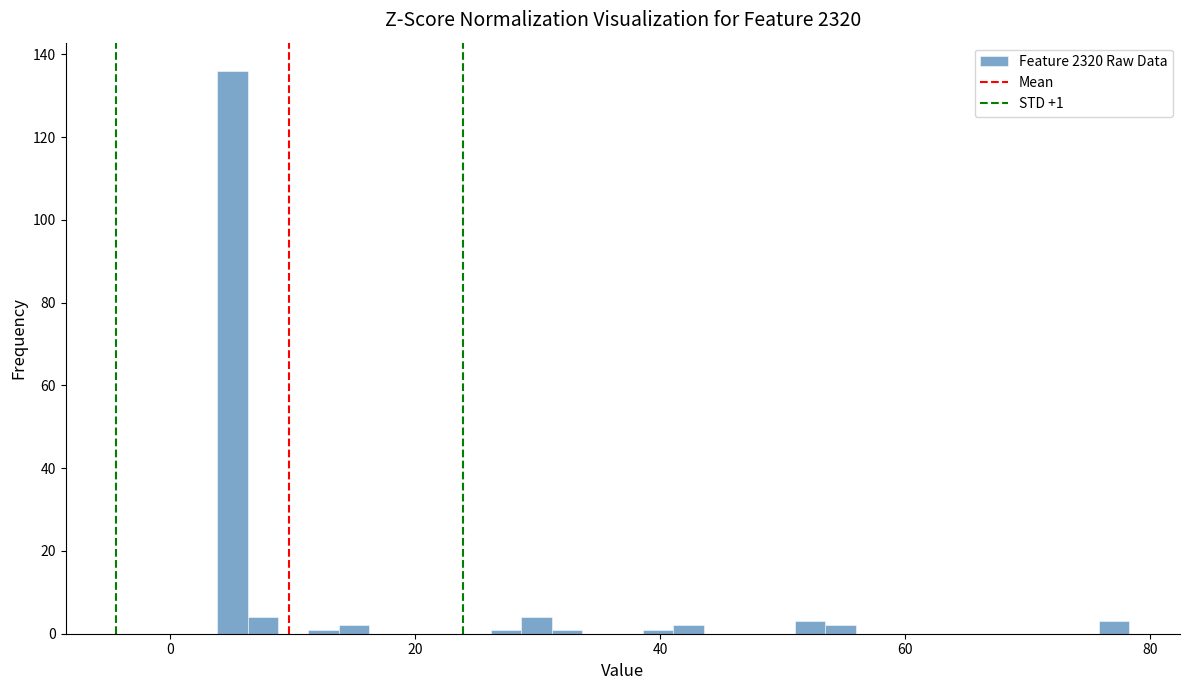

Around what value on the x-axis is the tallest bar? Give the approximate position of its centre, as read against the axis.

6